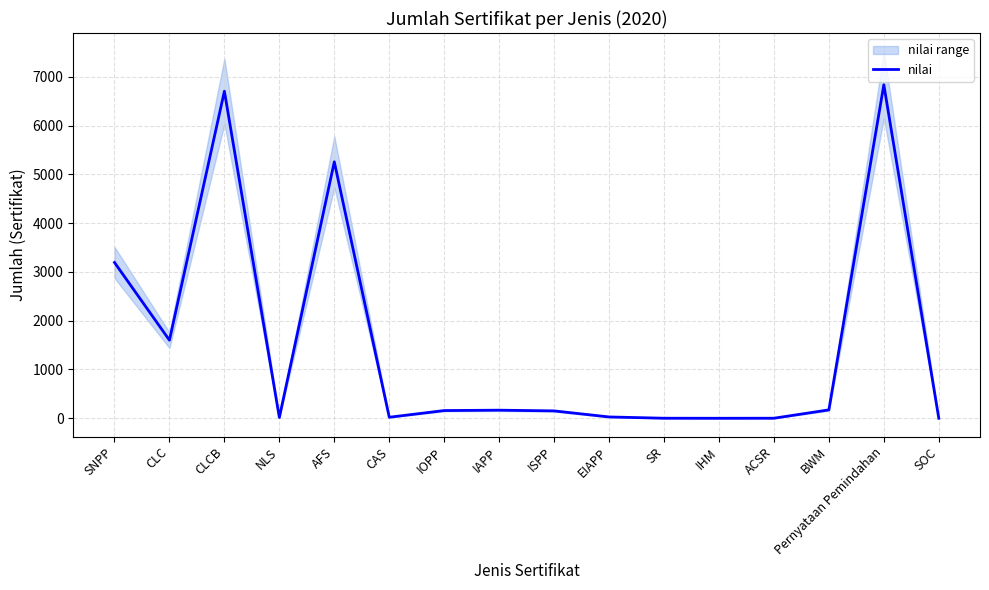

Is this an area chart (filled region under the line)?

No